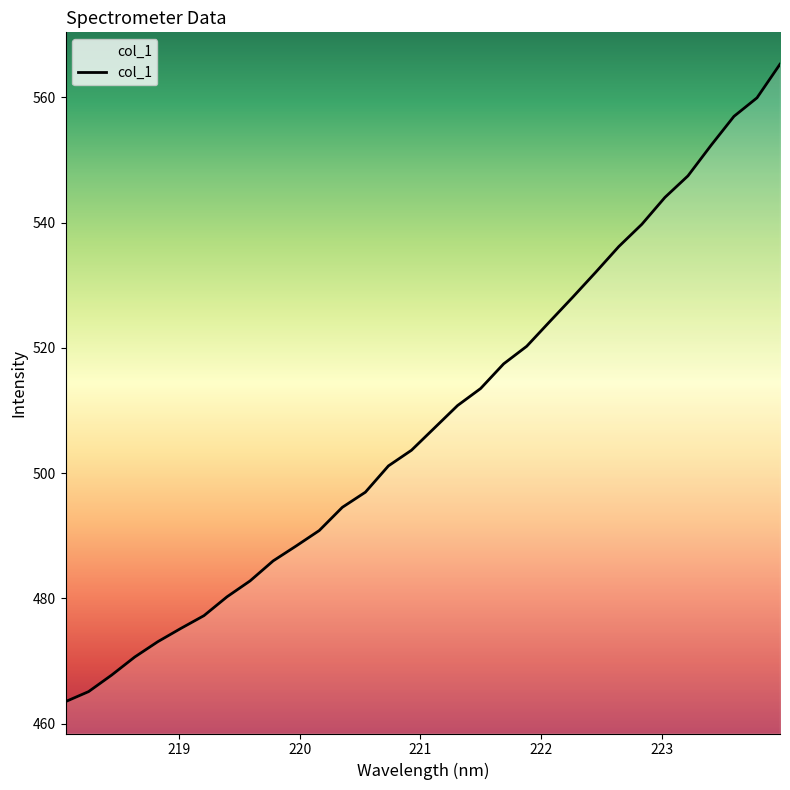

What is the difference between the maximum and minimum values?

101.8